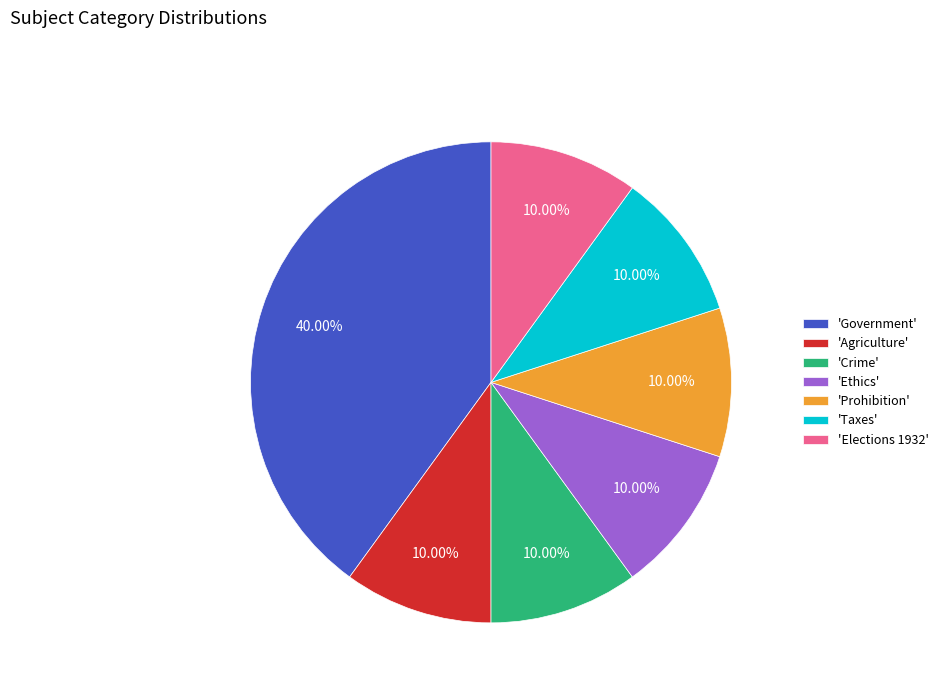

Is there any slice that represents more than half of the pie?

No